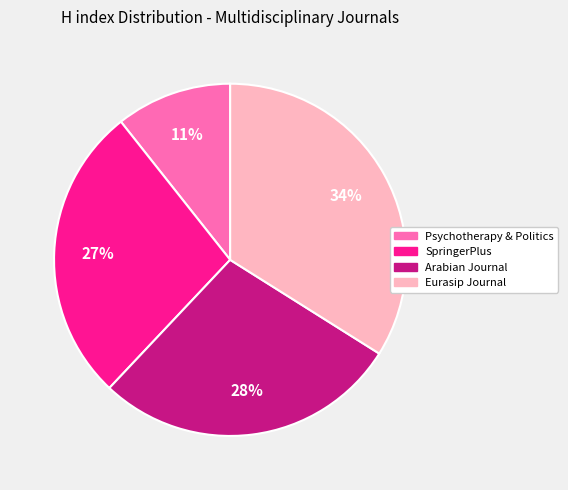

To the nearest percent, what is the difference between the largest and smallest slice percentages?

23%